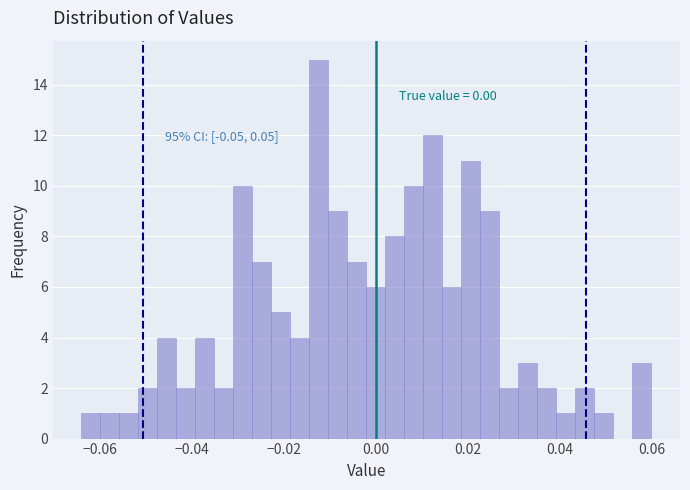

Around what value on the x-axis is the tallest bar? Give the approximate position of its centre, as read against the axis.

-0.012